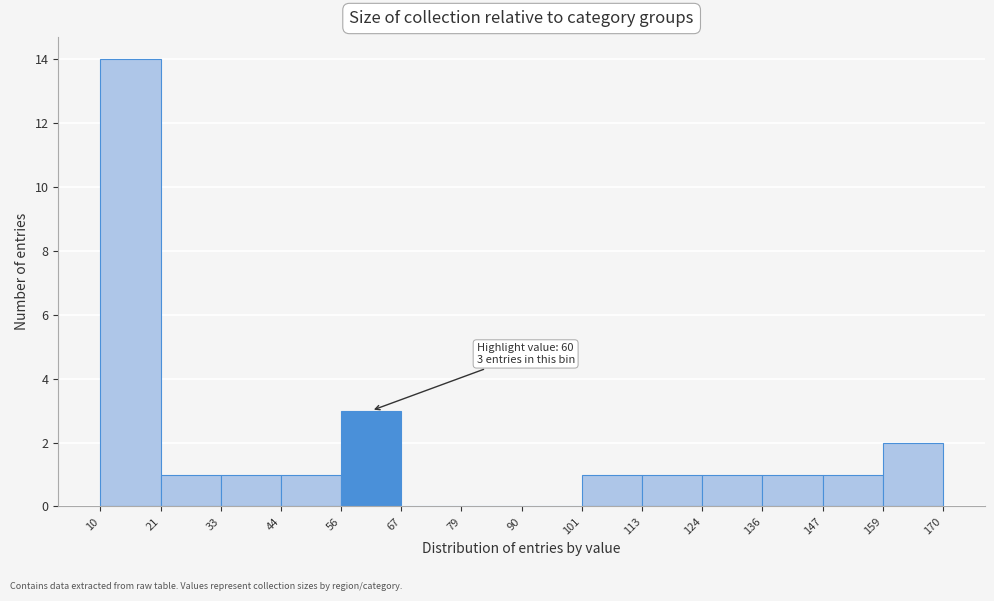

Which range on the x-axis has the tallest bar?

10 to 21